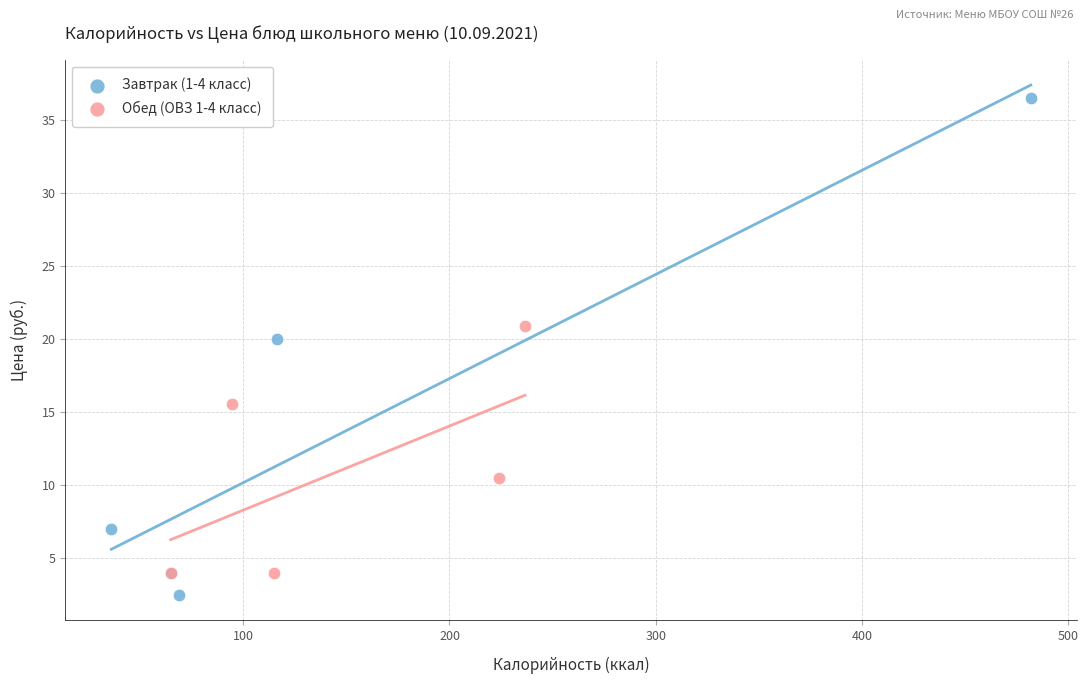

Which series reaches the maximum Y coordinate?

Завтрак (1-4 класс)